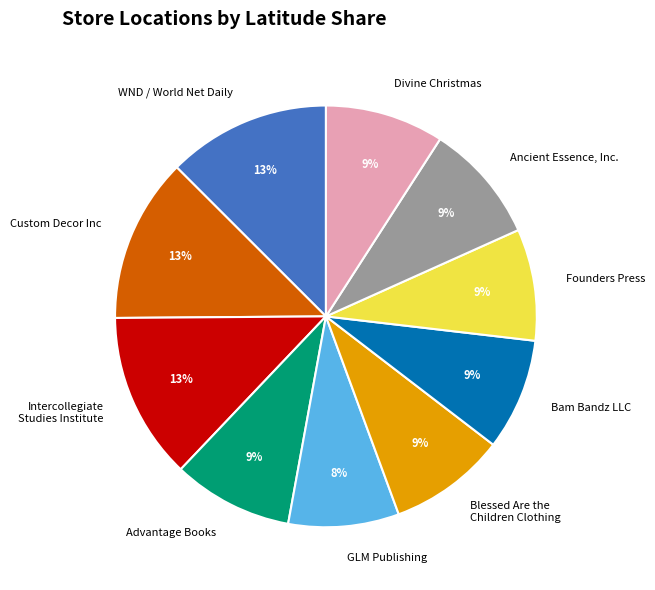

What percentage is the Advantage Books slice, to the nearest percent?

9%